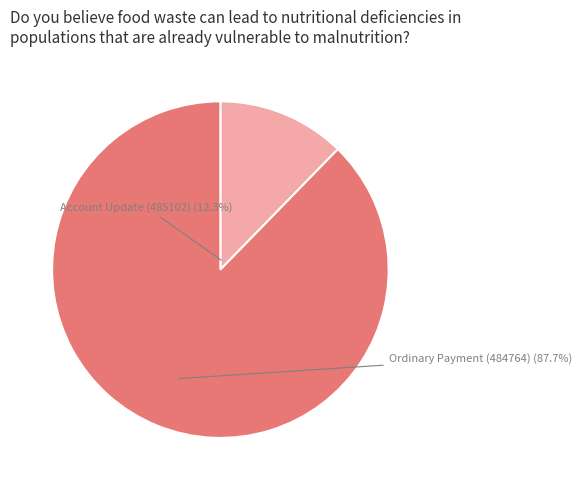

Which has a higher value, Ordinary Payment (484764) or Account Update (485102)?

Ordinary Payment (484764)